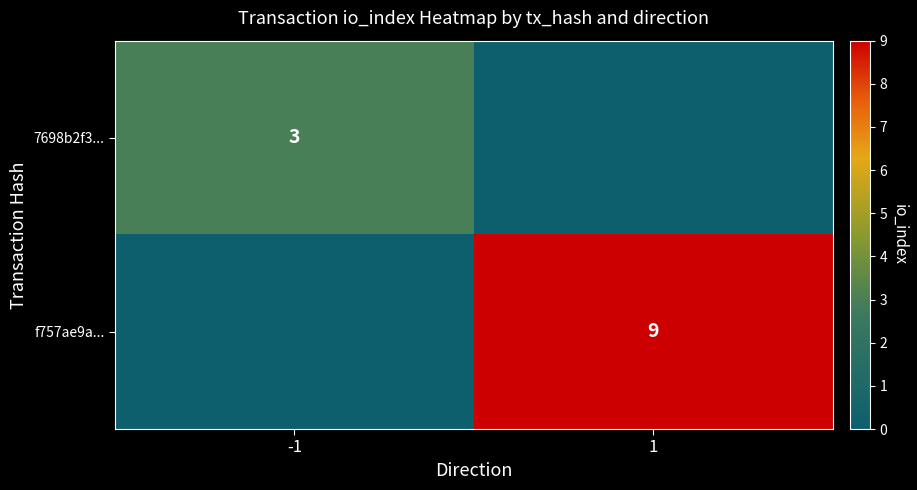

Is it true that 7698b2f3... equals 5 at -1?

False